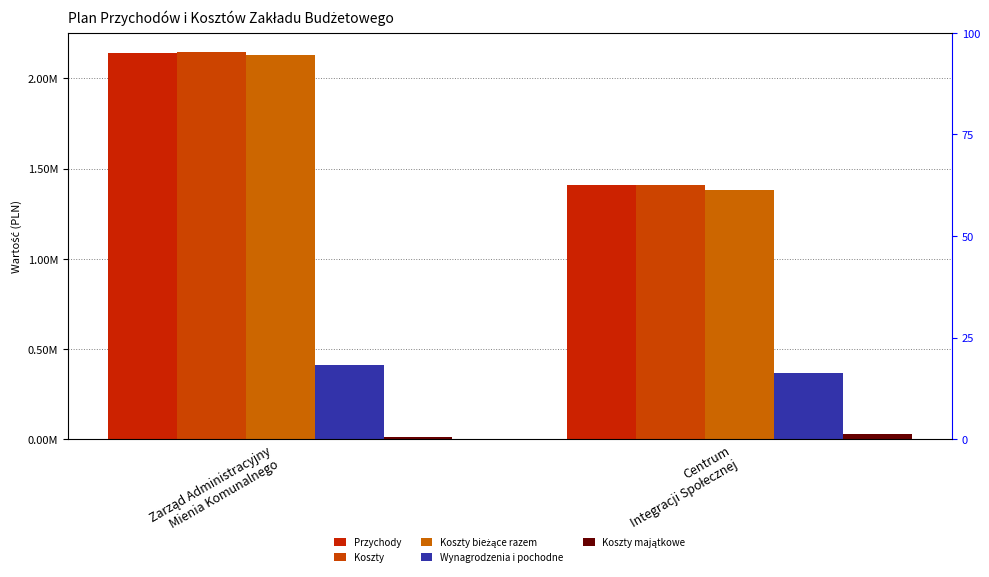

What is the sum of all Wynagrodzenia i pochodne values?

781800.0